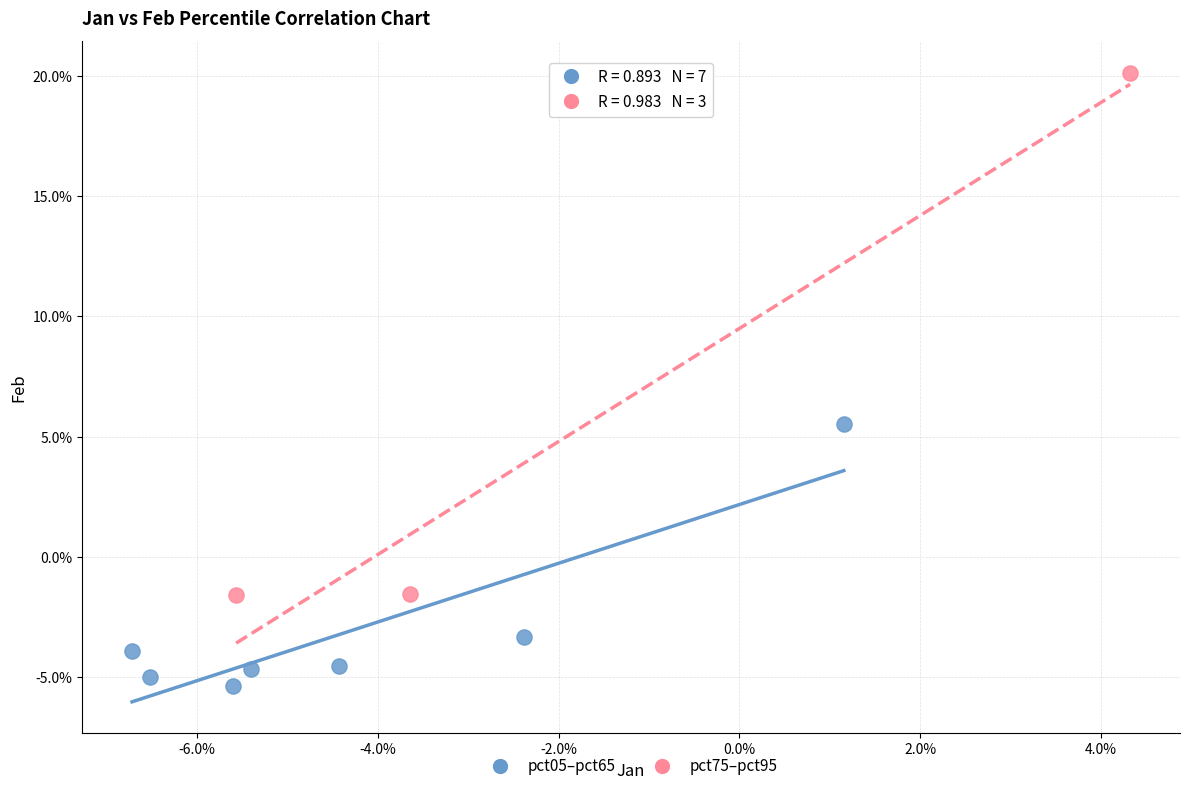

Which series reaches the minimum Y coordinate?

pct05–pct65